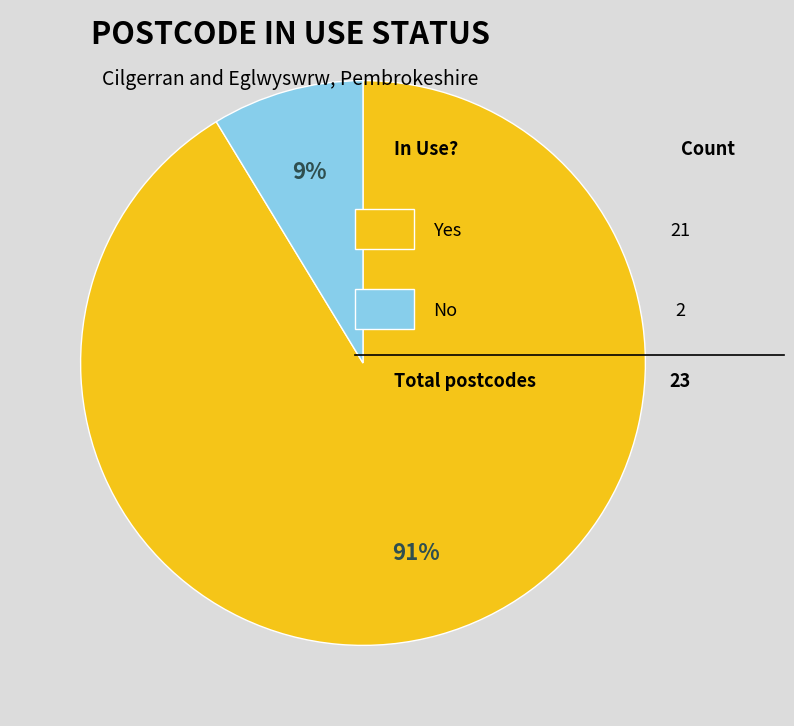

Does any single category account for the majority?

Yes